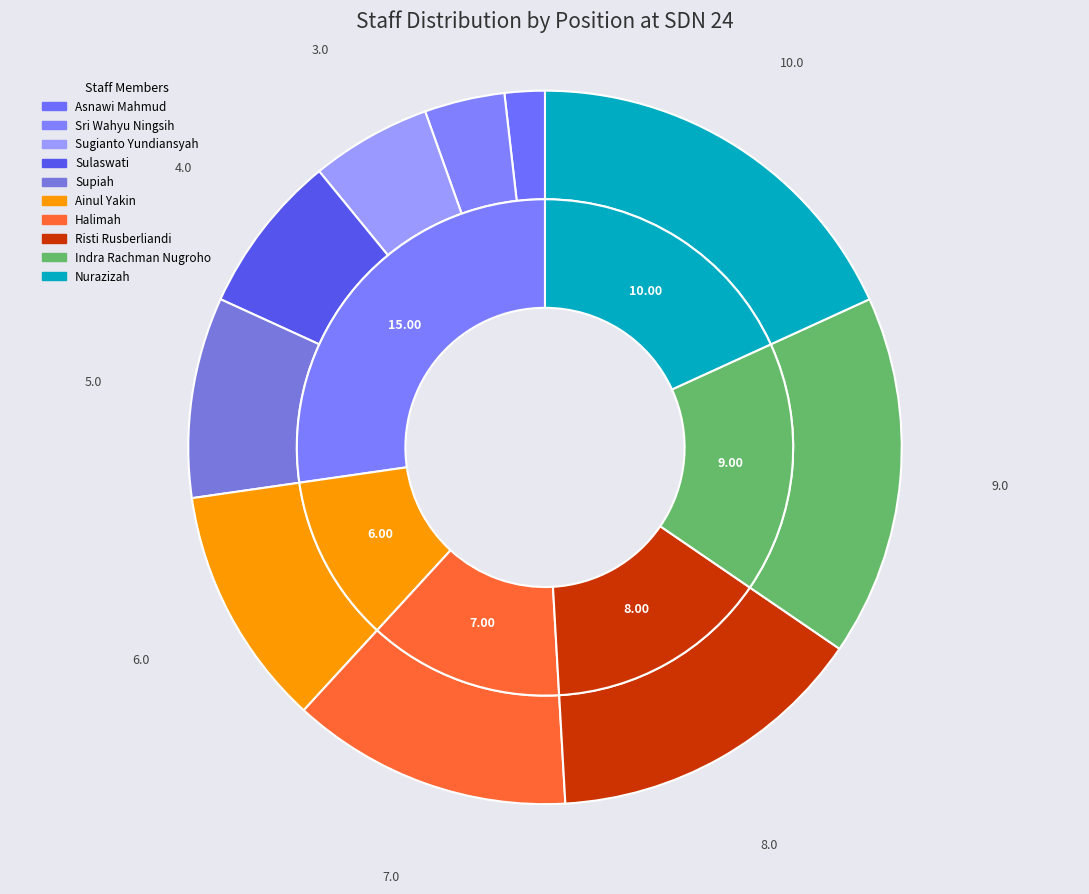

To the nearest percent, what percentage of the pie is Sugianto Yundiansyah?

5%